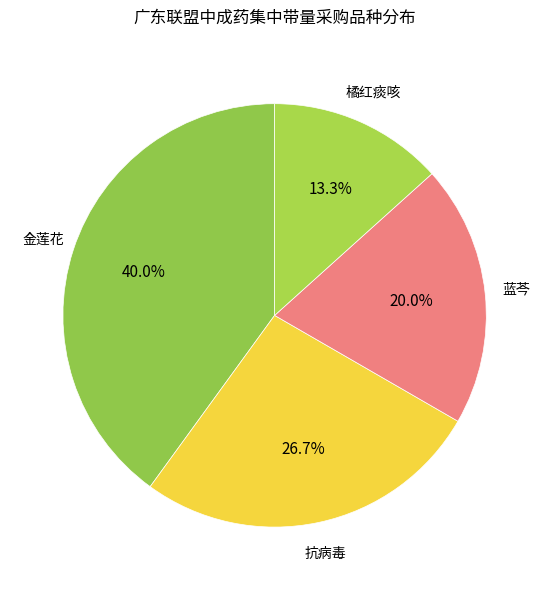

Is there a majority slice in this chart?

No